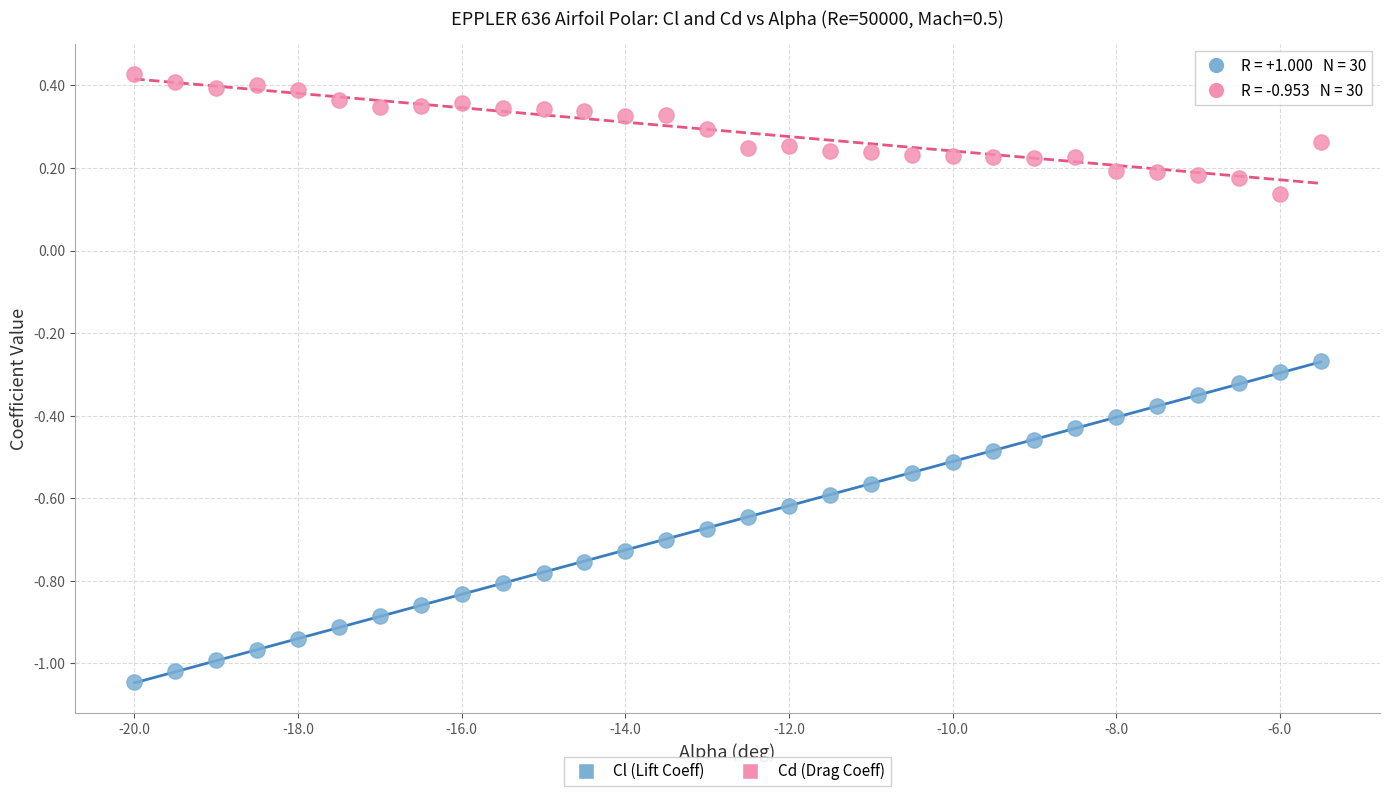

Which series reaches the minimum Y coordinate?

Cl (Lift Coeff)